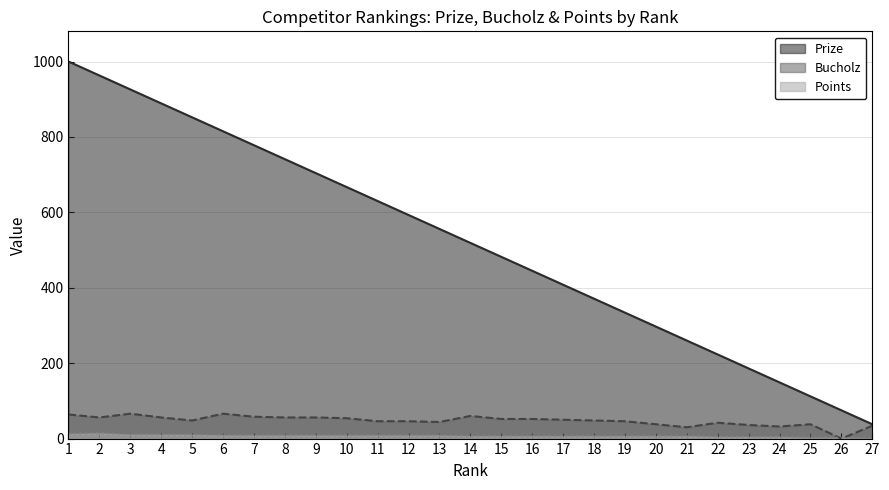

What is the sum of the Prize values at 15 and 10?

1149